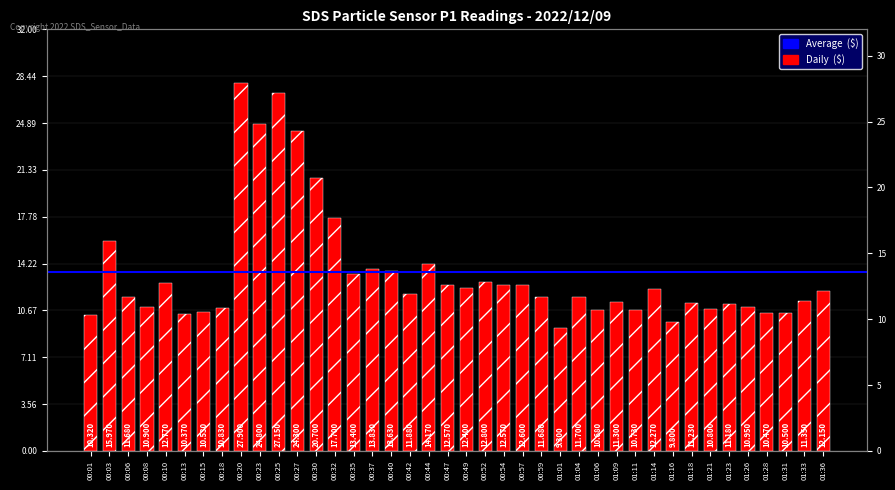

What is the average value?

13.5